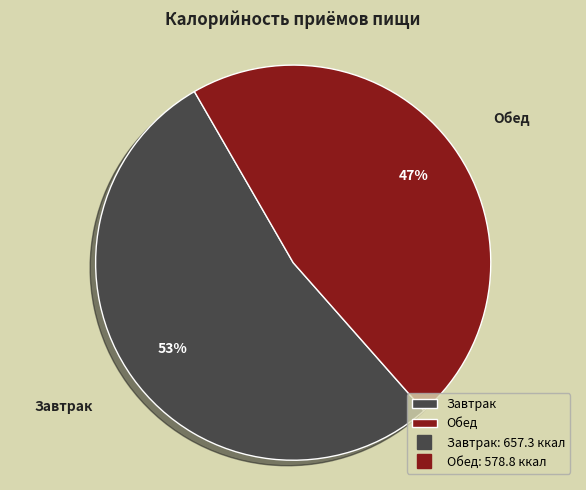

To the nearest percent, what is the difference between the largest and smallest slice percentages?

6%